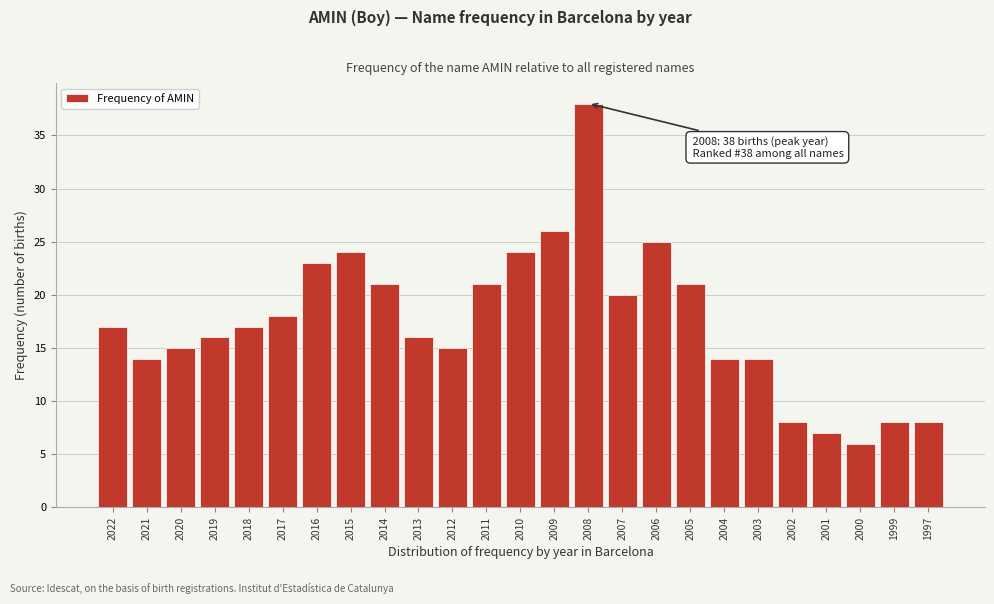

Reading left to right, what are all the values shown in this chart?

17	14	15	16	17	18	23	24	21	16	15	21	24	26	38	20	25	21	14	14	8	7	6	8	8